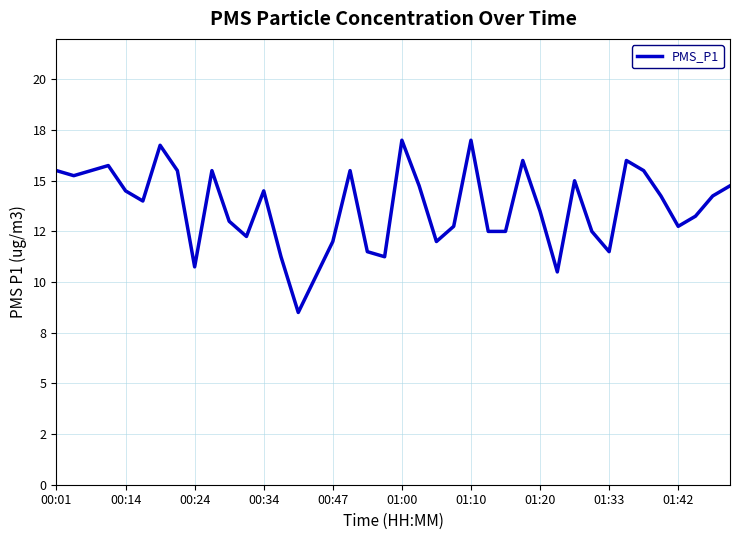

Does the chart display data point markers on the line(s)?

No